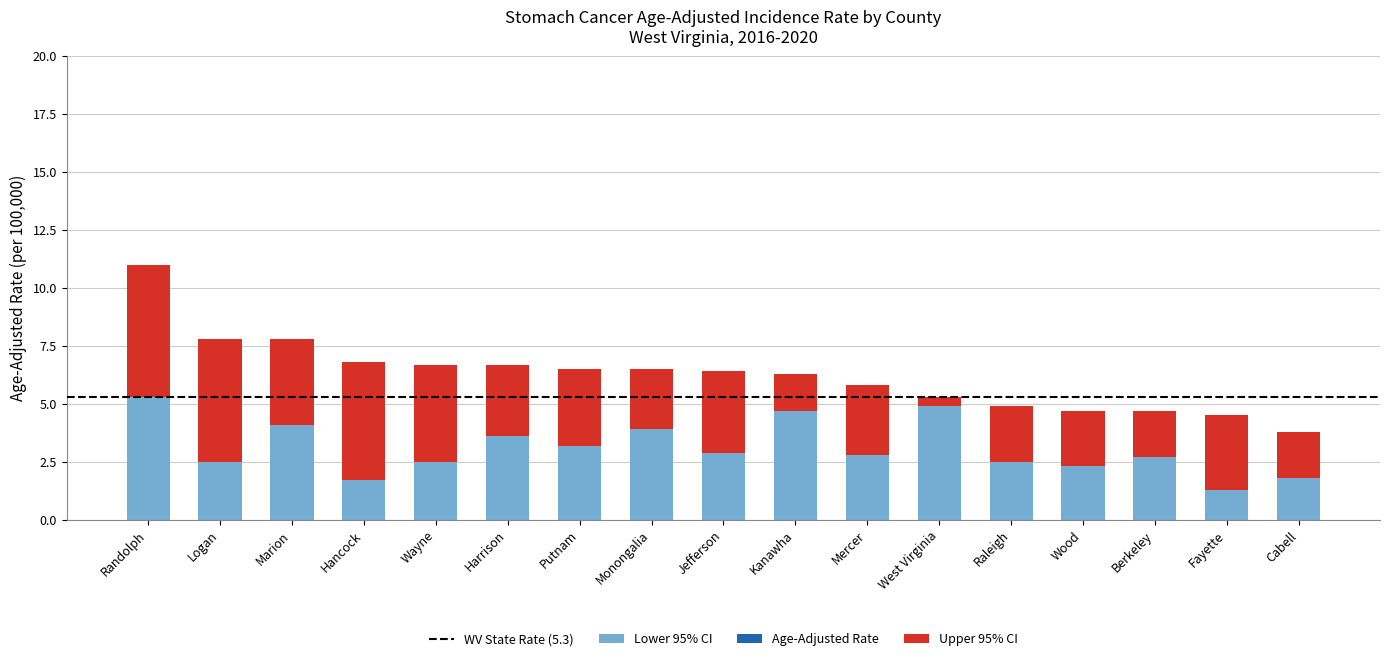

Which category has the highest value in the Age-Adjusted Rate series?

Randolph